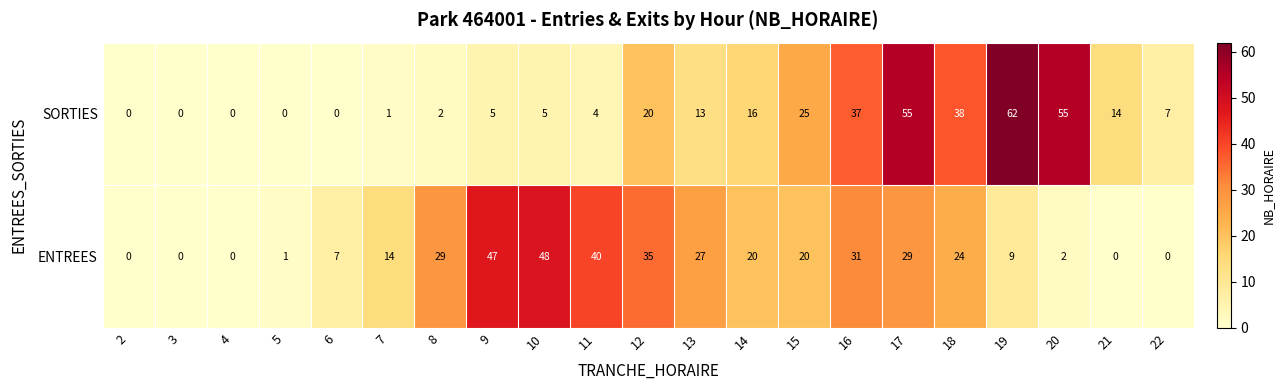

Which label corresponds to the largest value in the chart?

19